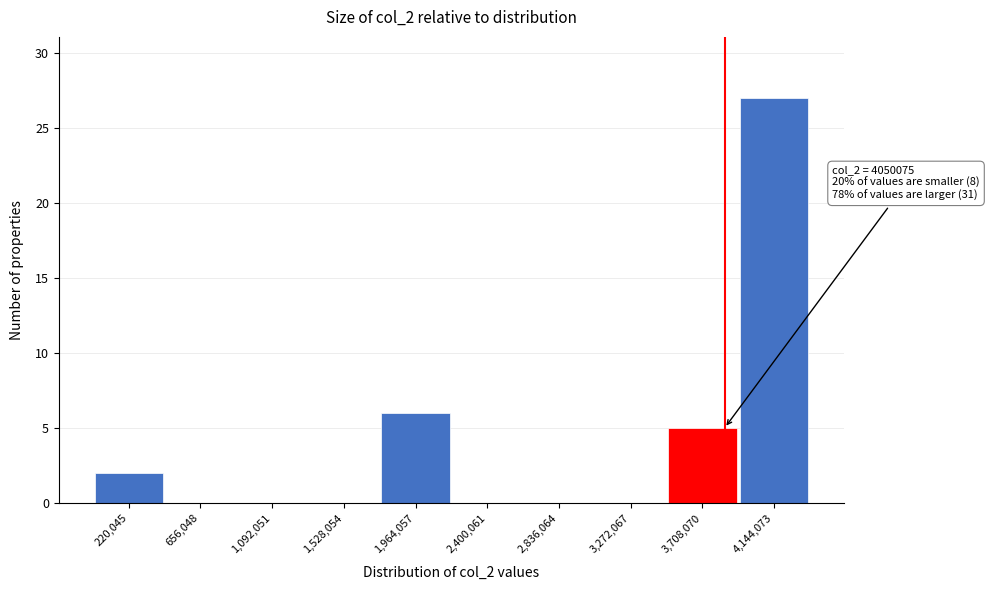

Reading right to left, extract all data points from this chart.

4,144,073=27	3,708,070=5	3,272,067=0	2,836,064=0	2,400,061=0	1,964,057=6	1,528,054=0	1,092,051=0	656,048=0	220,045=2